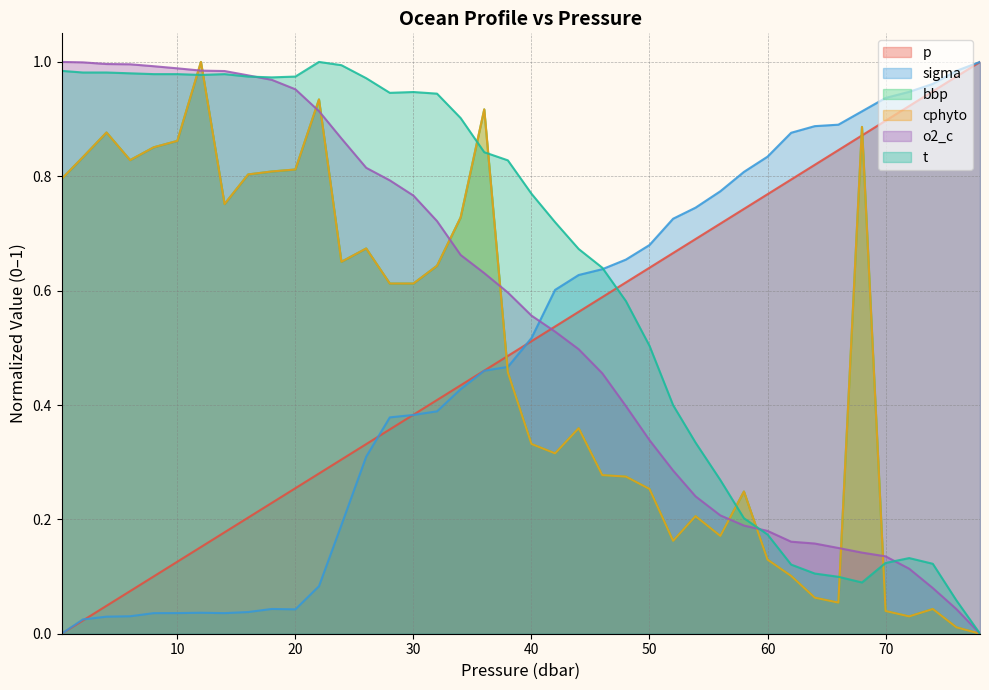

What is the total value across all series at 60.0?

2.2